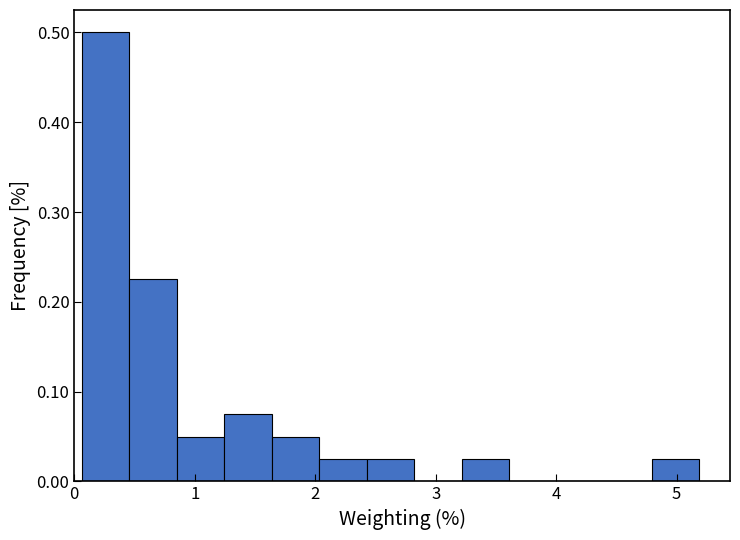

Around what value on the x-axis is the tallest bar? Give the approximate position of its centre, as read against the axis.

0.3